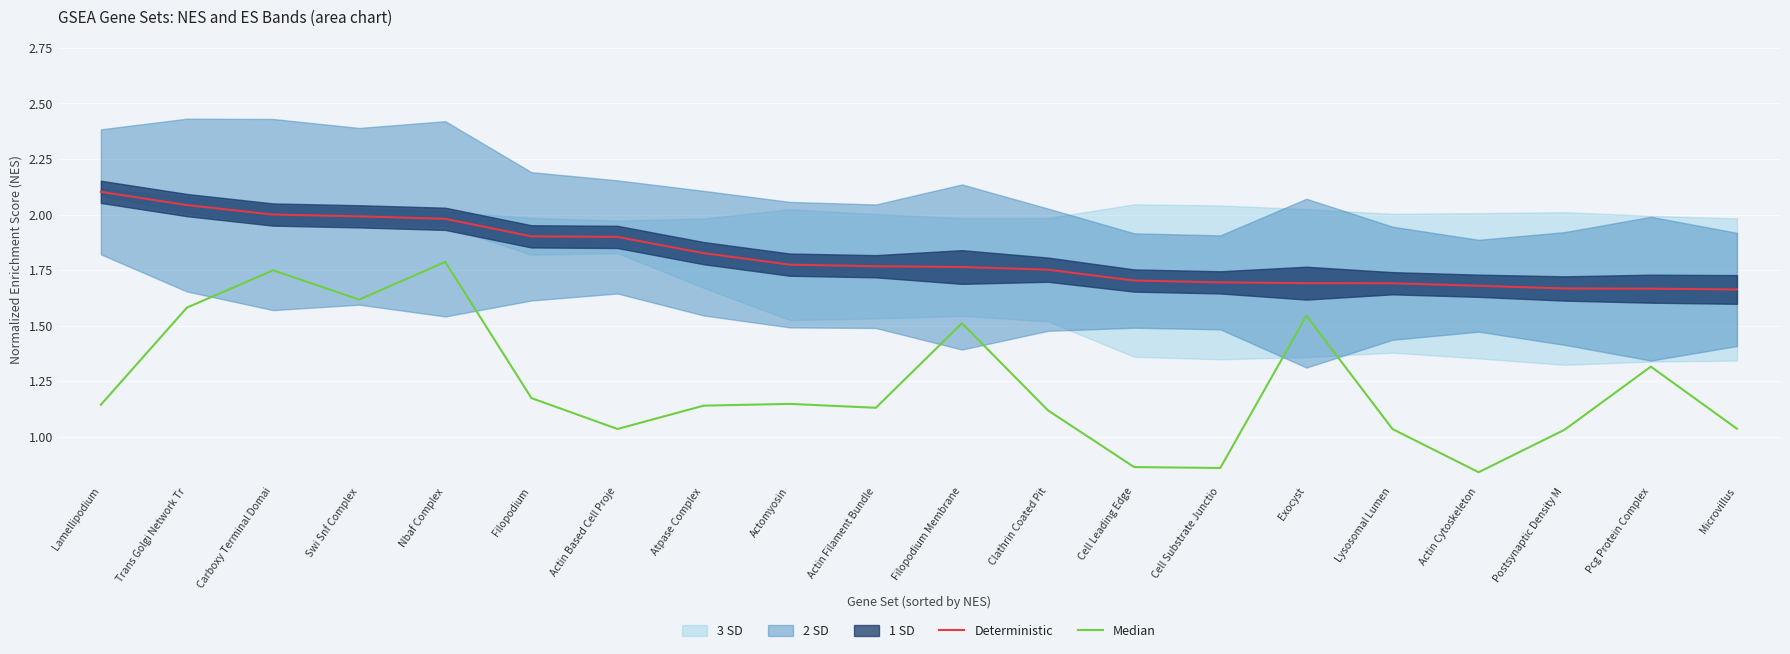

Which category has the lowest value in the Deterministic series?

Microvillus